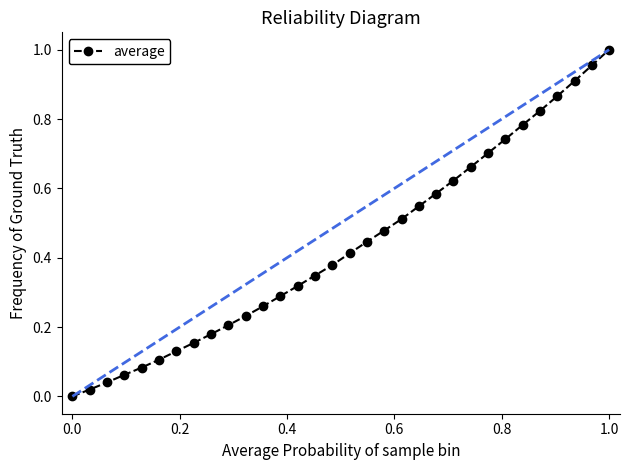

True or false: there are more than 2 points higher than both neighbors.

False